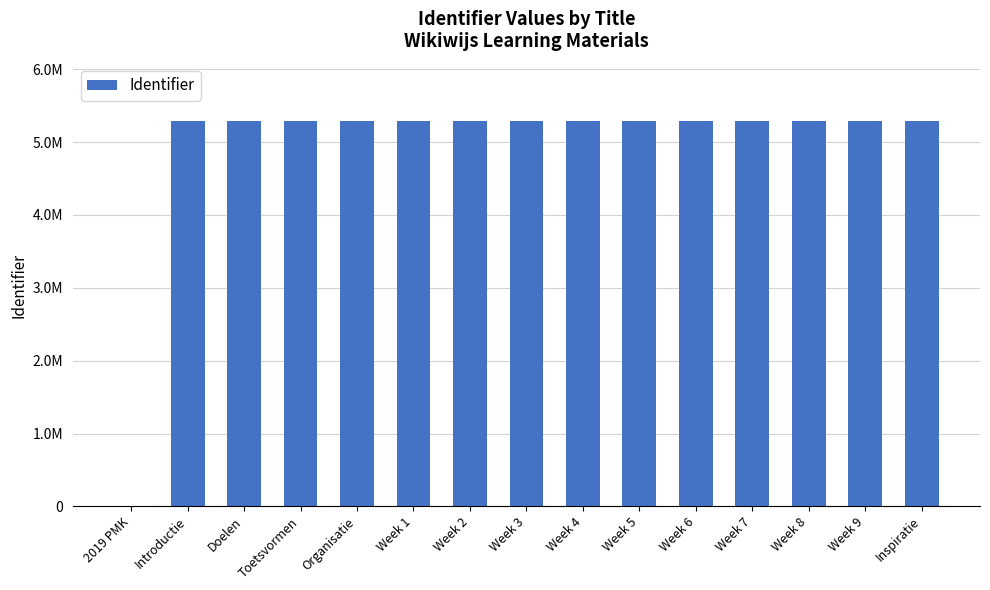

What is the label of the 7th bar from the right?

Week 4